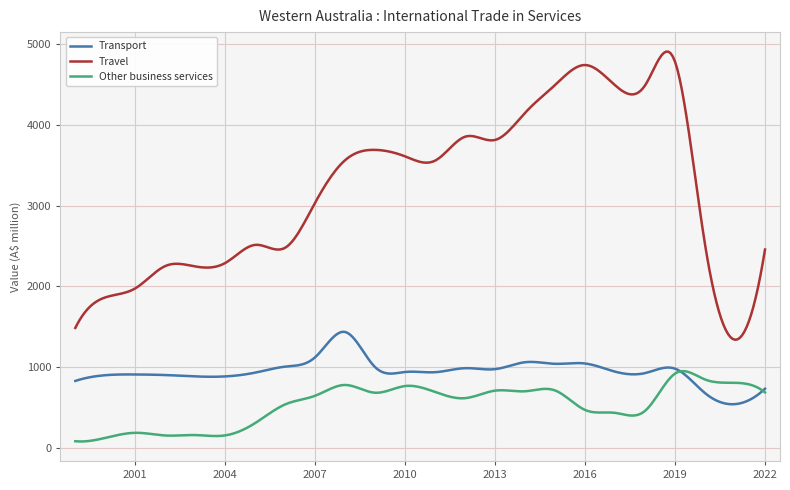

How many lines are shown in the chart?

3